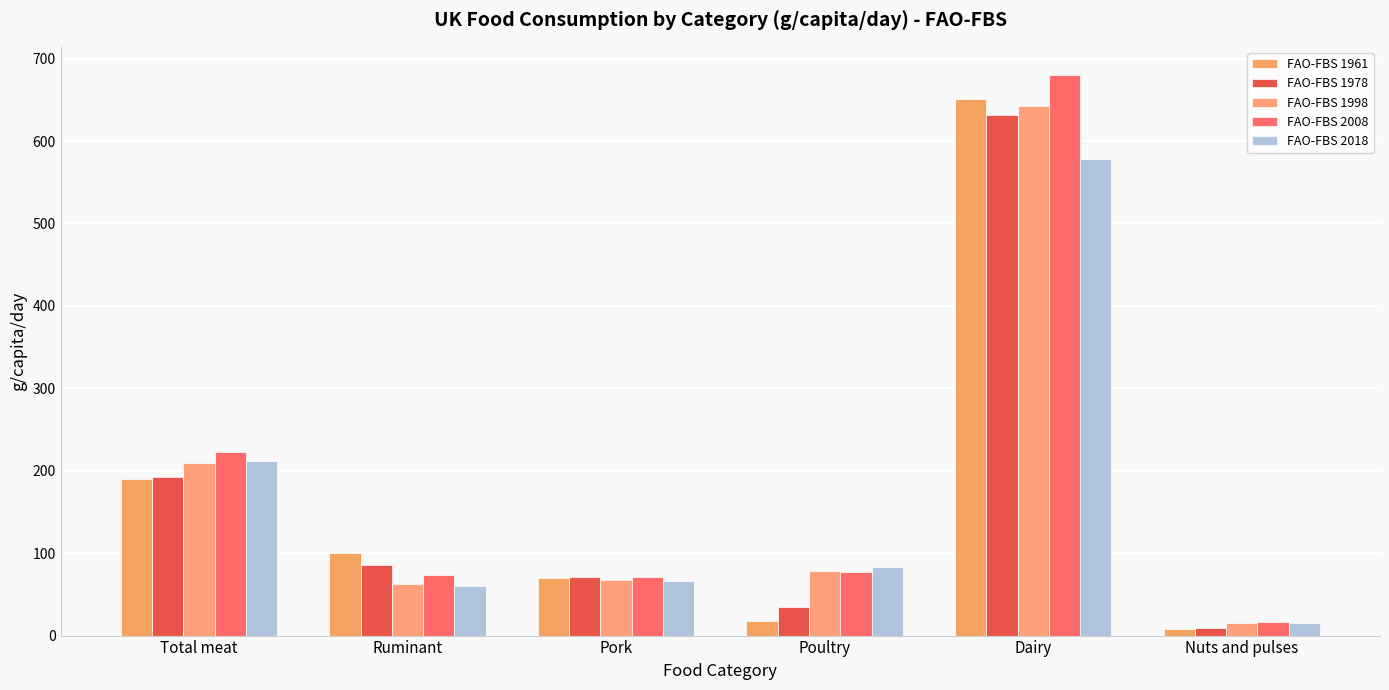

Where is FAO-FBS 1961 nearest to the value 329?

Total meat